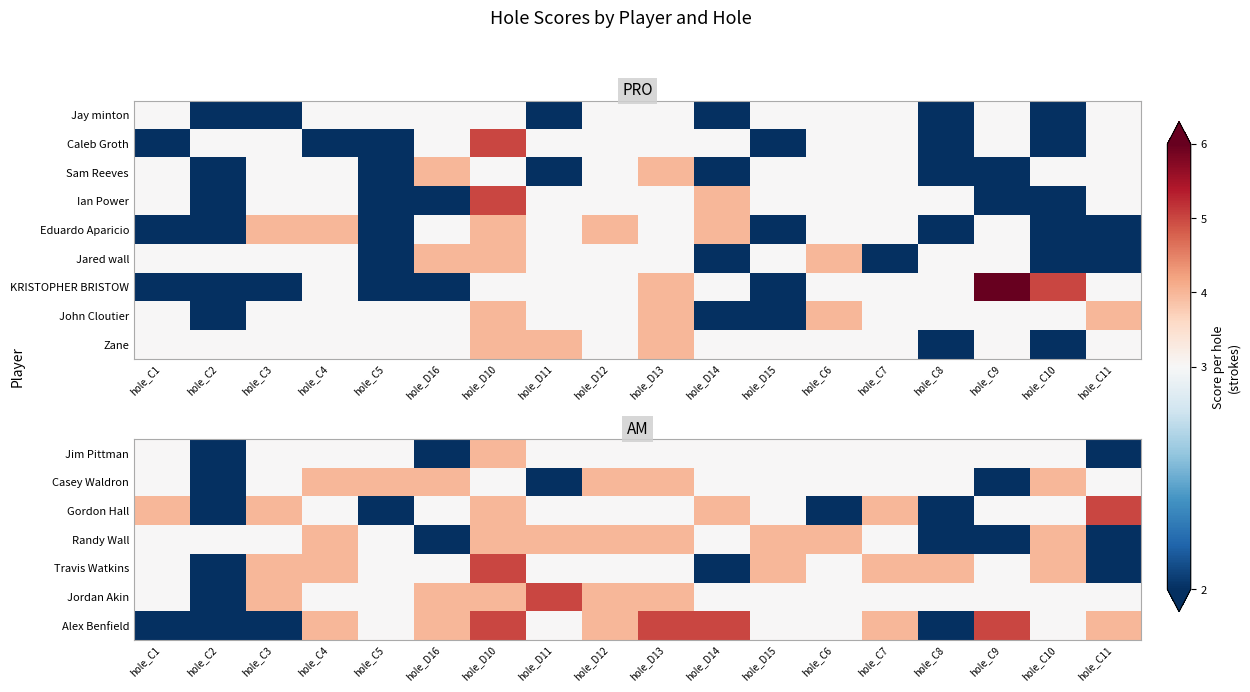

At which category is the sum across all series the highest?

hole_D10